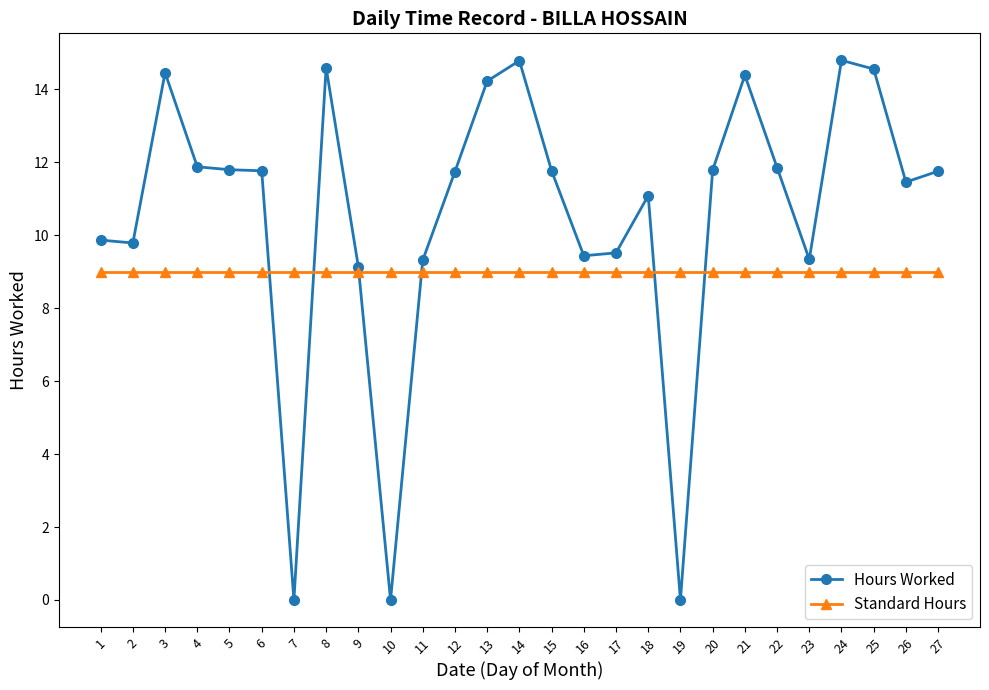

What is the maximum value shown in the chart?

14.8